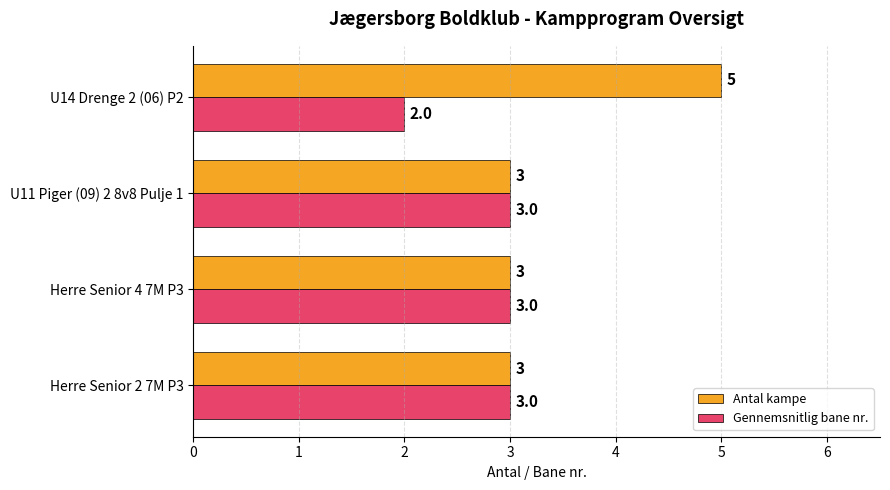

At which category is the sum across all series the highest?

U14 Drenge 2 (06) P2